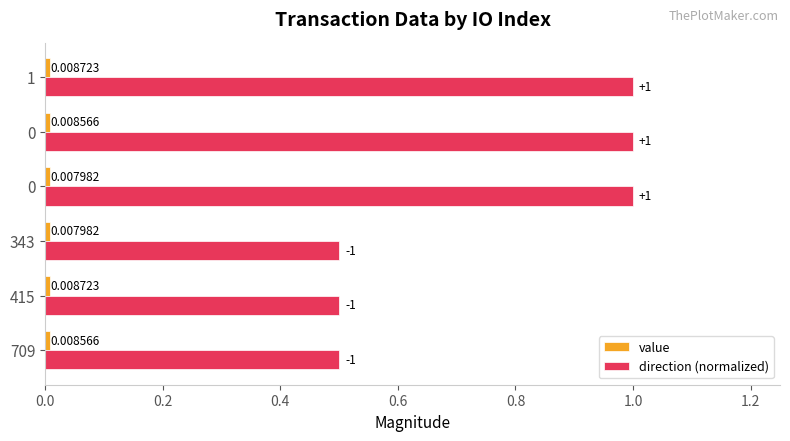

How many series are shown in this chart?

2